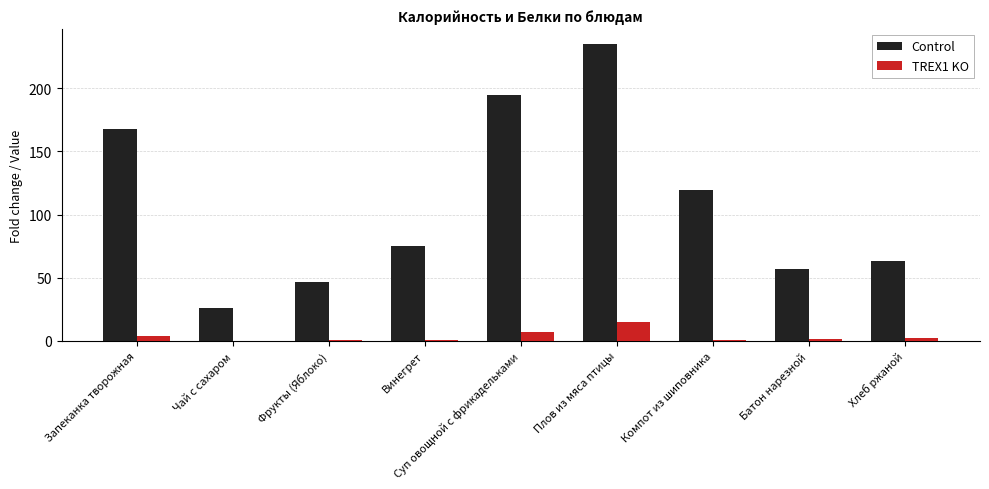

Which series has the largest total across all categories?

Control